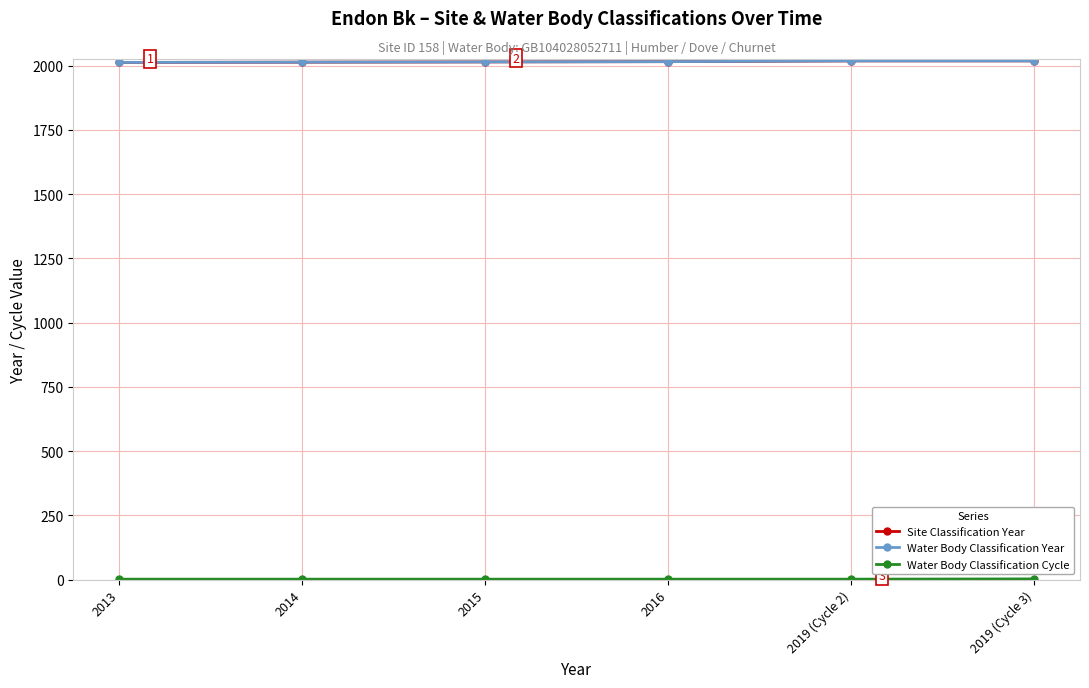

Is this an area chart (filled region under the line)?

No